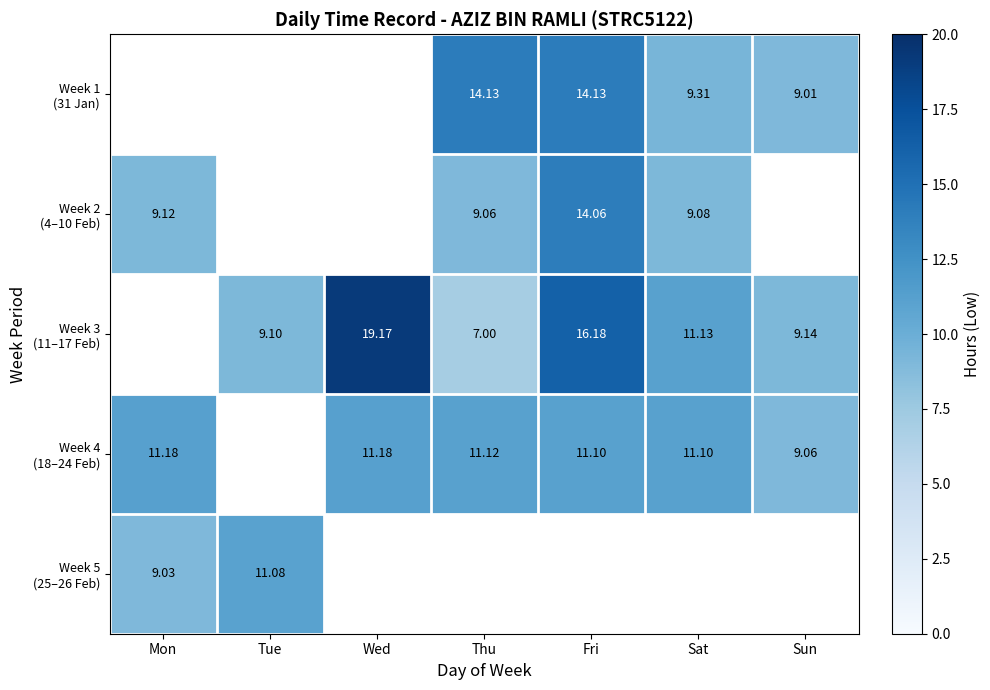

Which category has the highest value in the Week 5 (25–26 Feb) series?

Tue